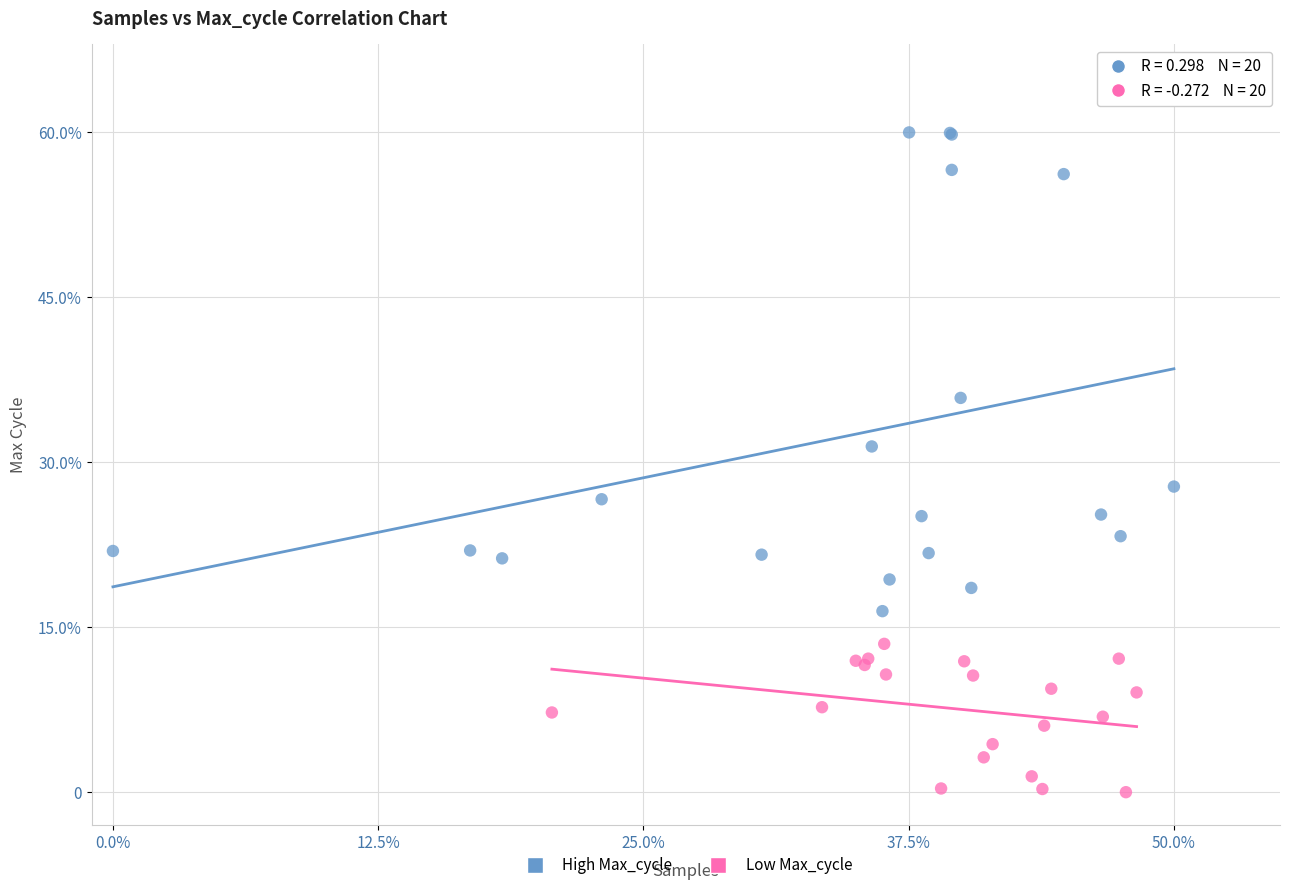

Which series reaches the maximum Y coordinate?

High Max_cycle